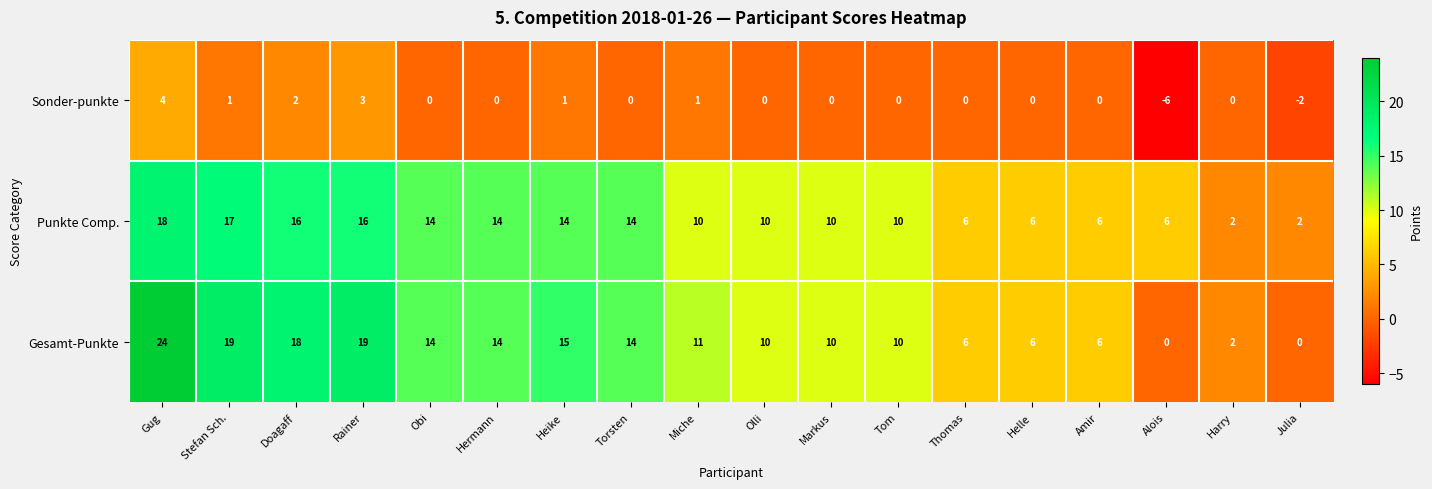

How many values in the Gesamt-Punkte series are below 11?

9